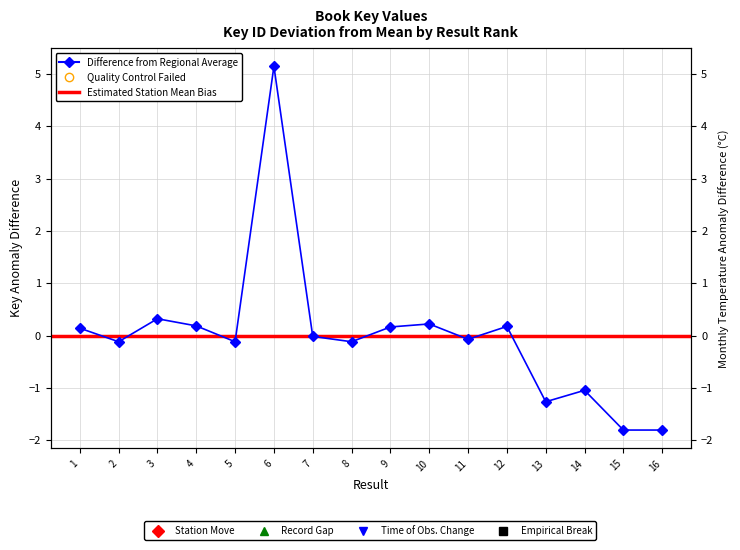

Is it true that the value at 13 is -1.3?

True